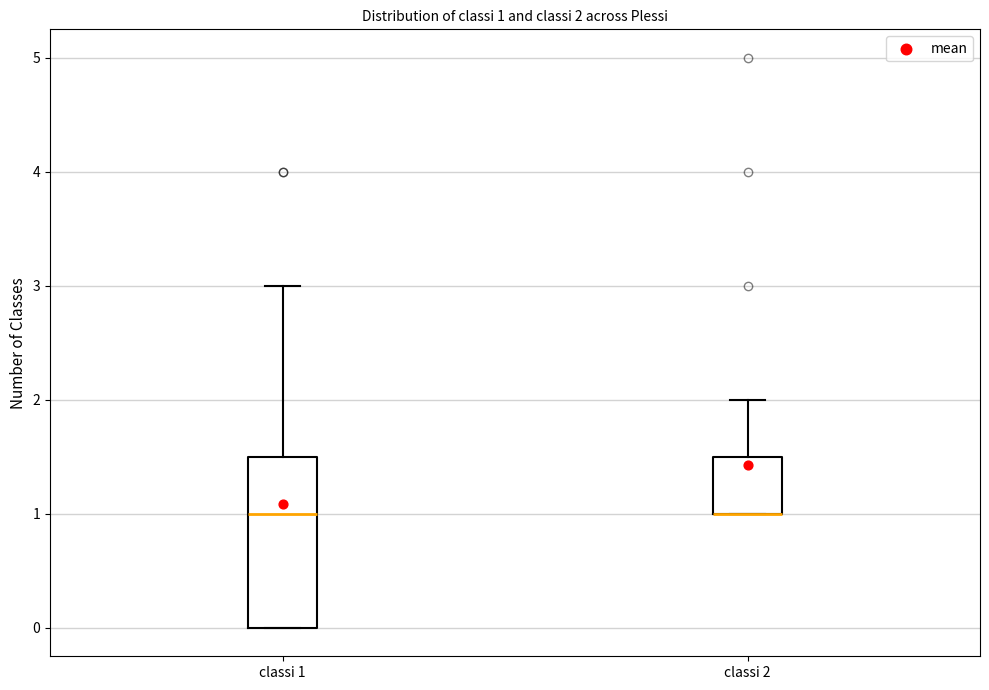

Comparing the boxes themselves (not the whiskers), which one is the tallest?

classi 1